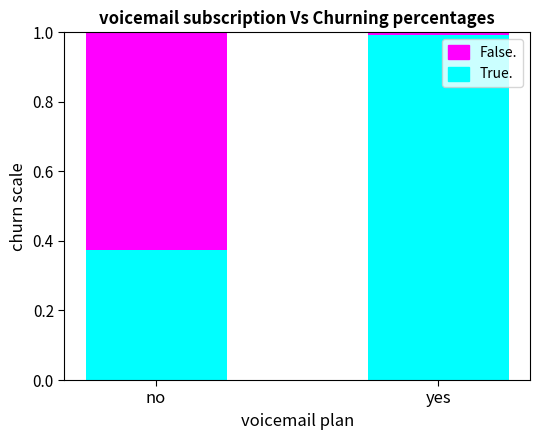

At which label does True. reach its minimum?

no